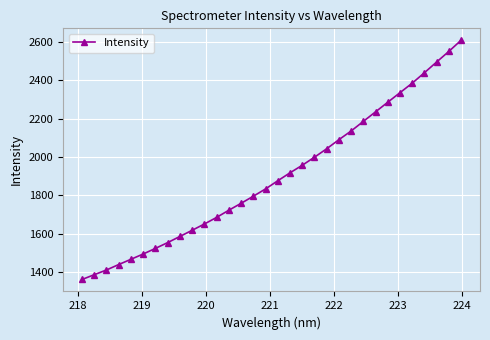

What is the greatest value displayed?

2607.9